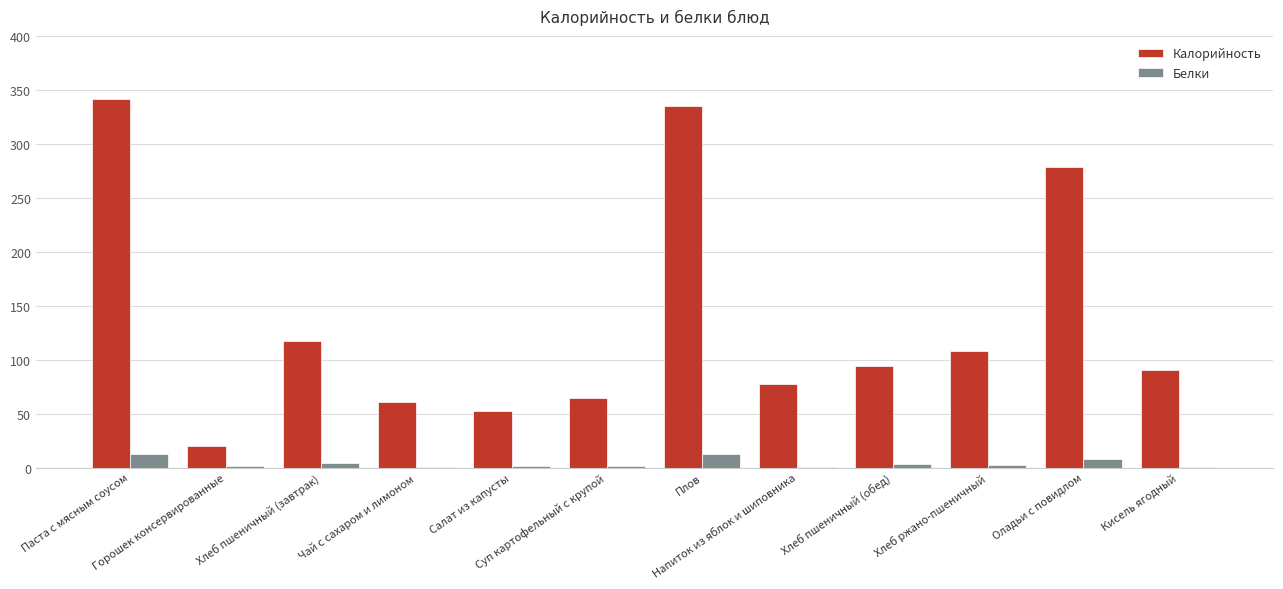

Between Горошек консервированные and Напиток из яблок и шиповника, which series saw the biggest shift?

Калорийность